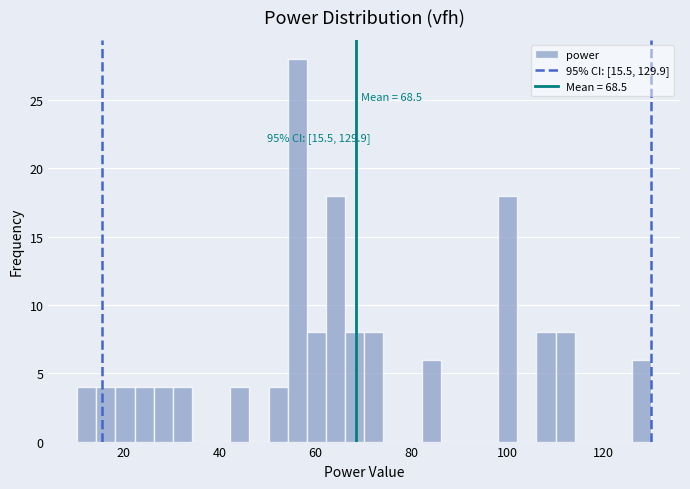

Read against the x-axis, roughly where is the centre of the tallest bar?

56